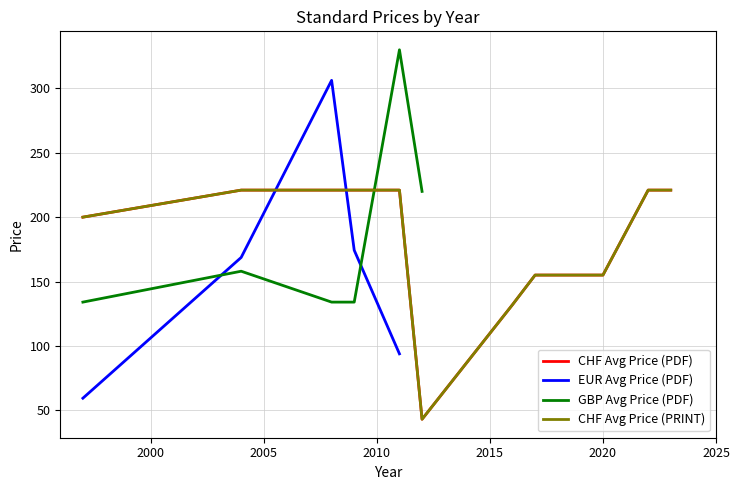

What are all the series names shown in the legend?

CHF Avg Price (PDF), EUR Avg Price (PDF), GBP Avg Price (PDF), CHF Avg Price (PRINT)